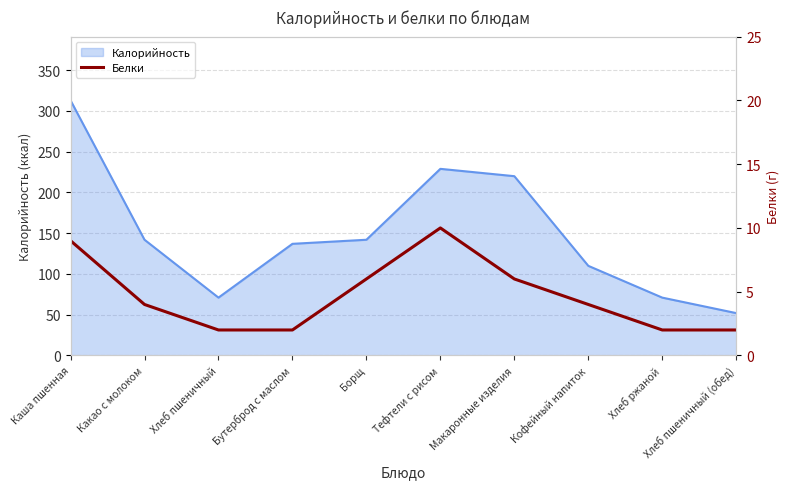

At which label does Калорийность reach its peak?

Каша пшенная